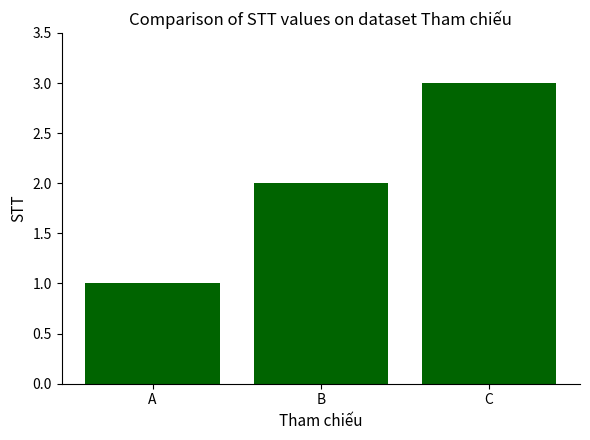

Does the chart contain any negative values?

No